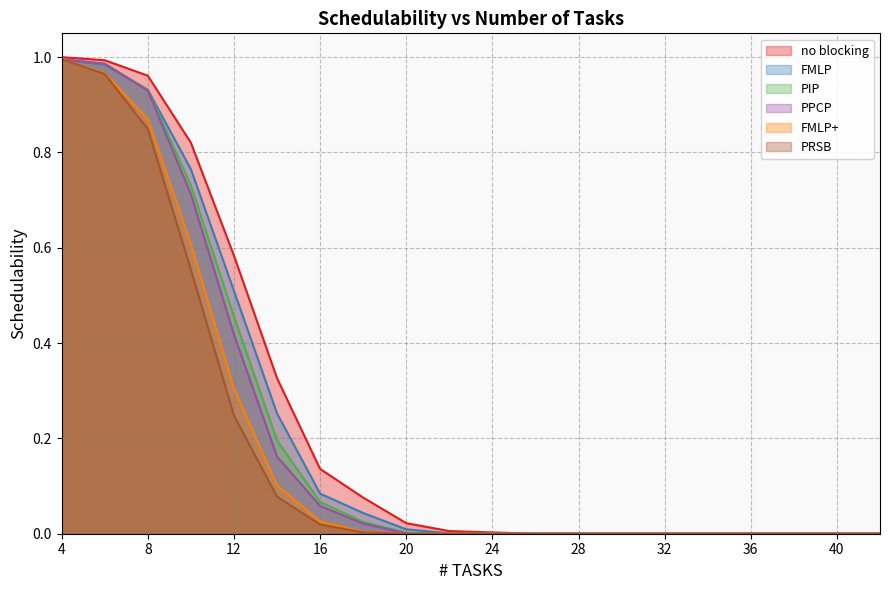

What is the greatest value displayed?

1.0